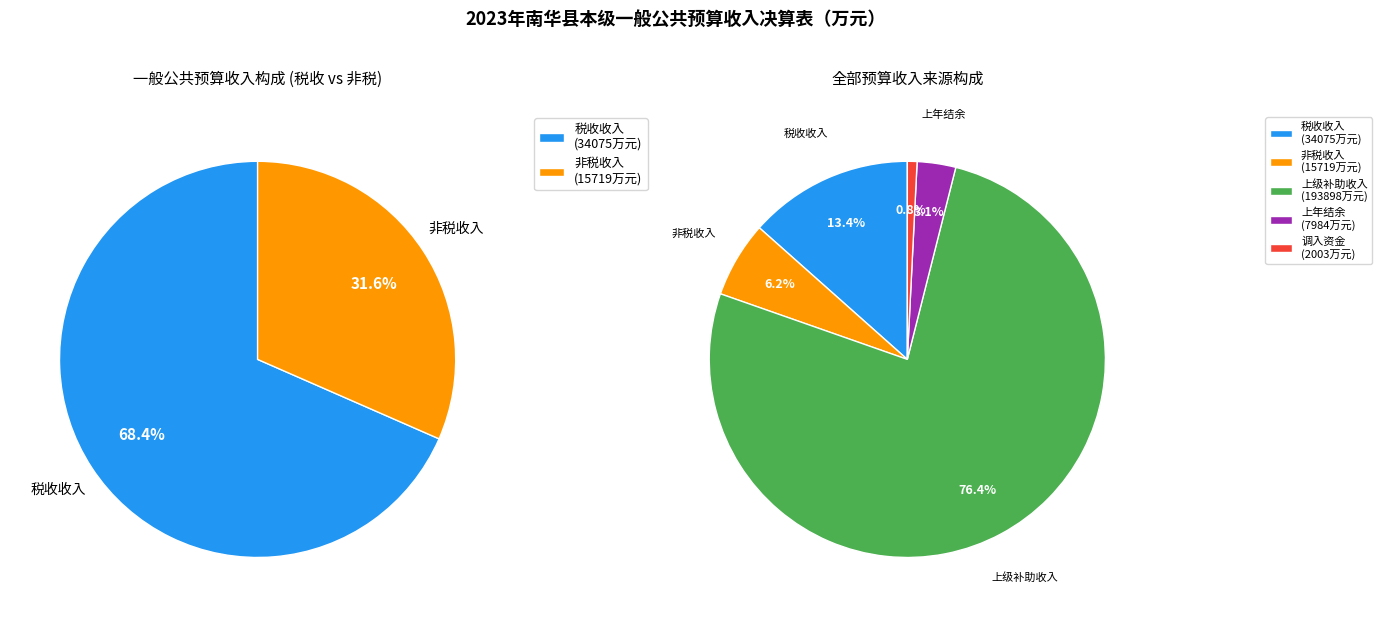

True or false: 上级补助收入 accounts for 70% of the total.

False